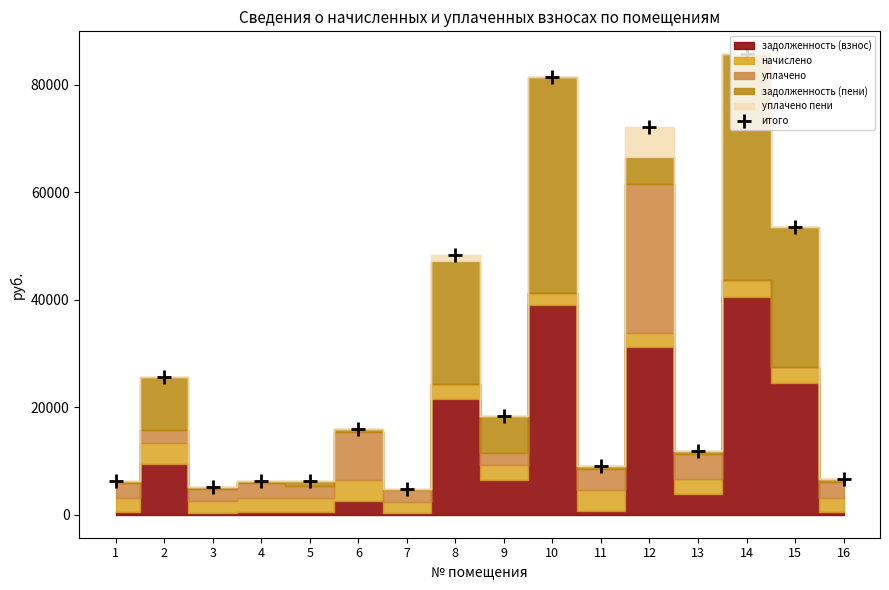

Where is the first local maximum?

2